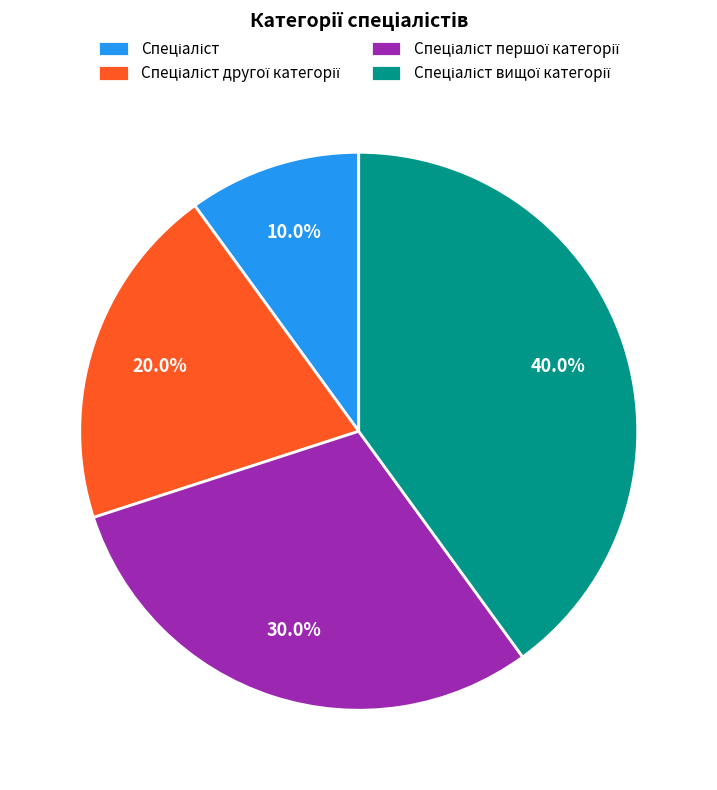

Is there a majority slice in this chart?

No